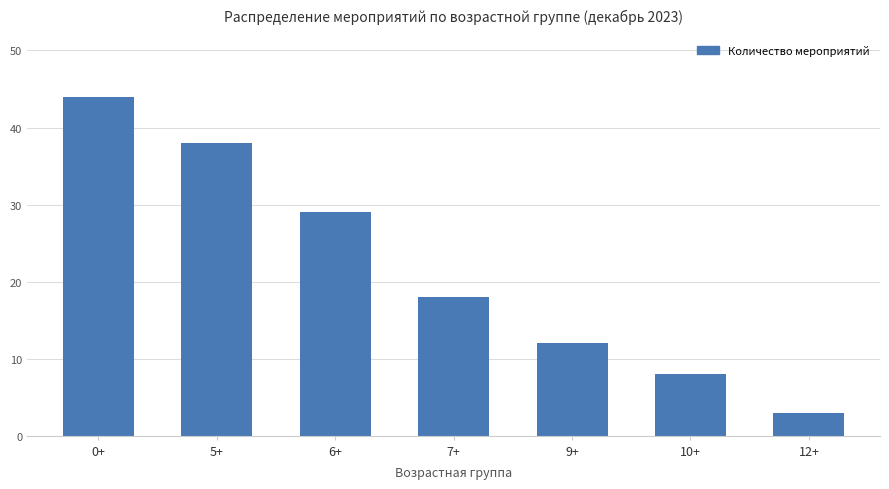

What is the approximate value at 7+?

18